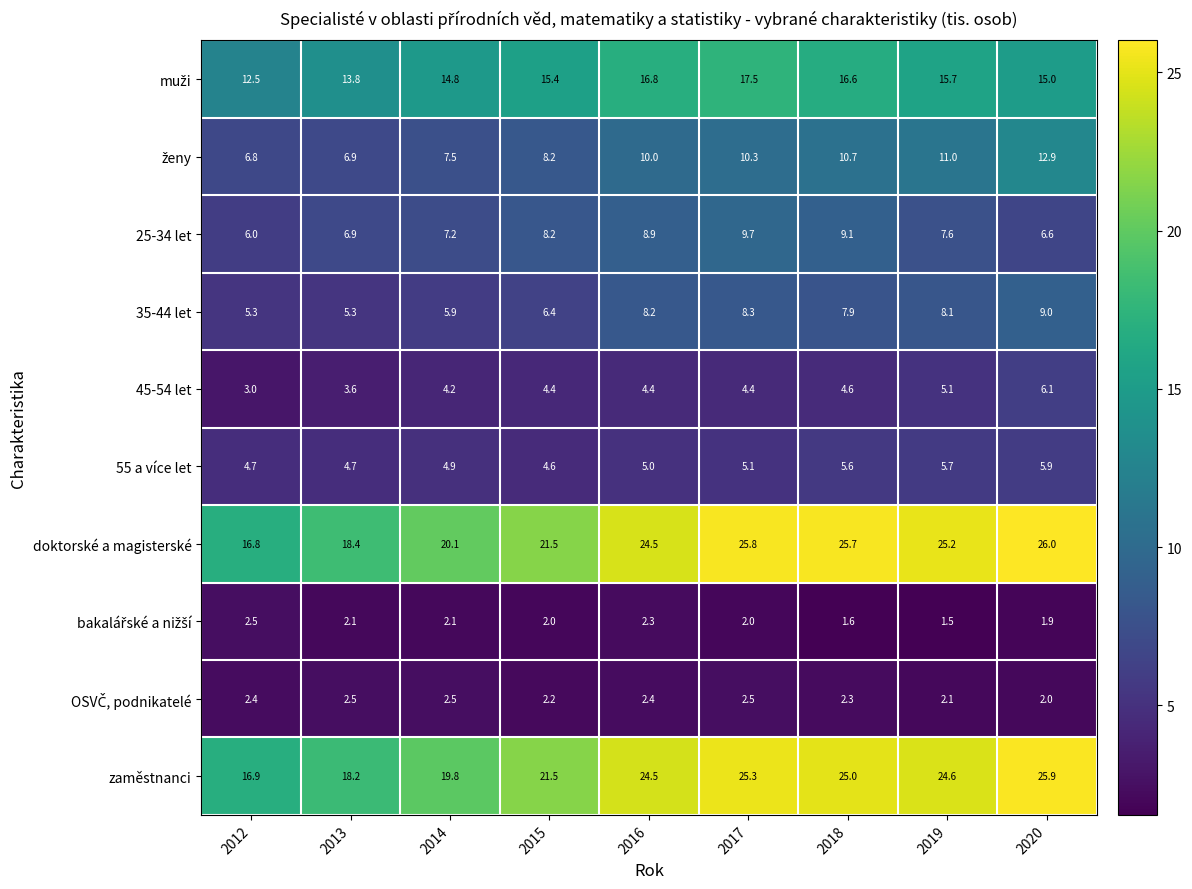

Where is 25-34 let nearest to the value 7?

2013